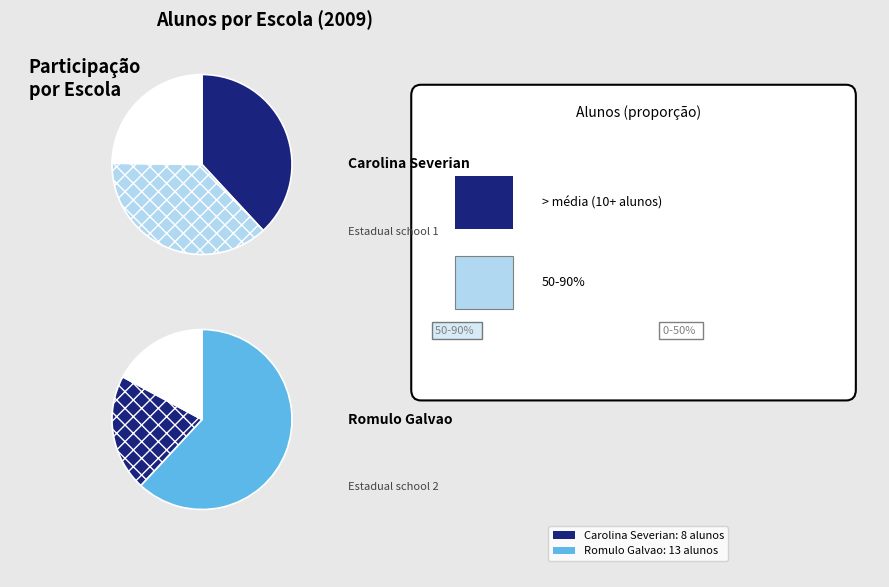

True or false: 29311500 accounts for 68% of the total.

False